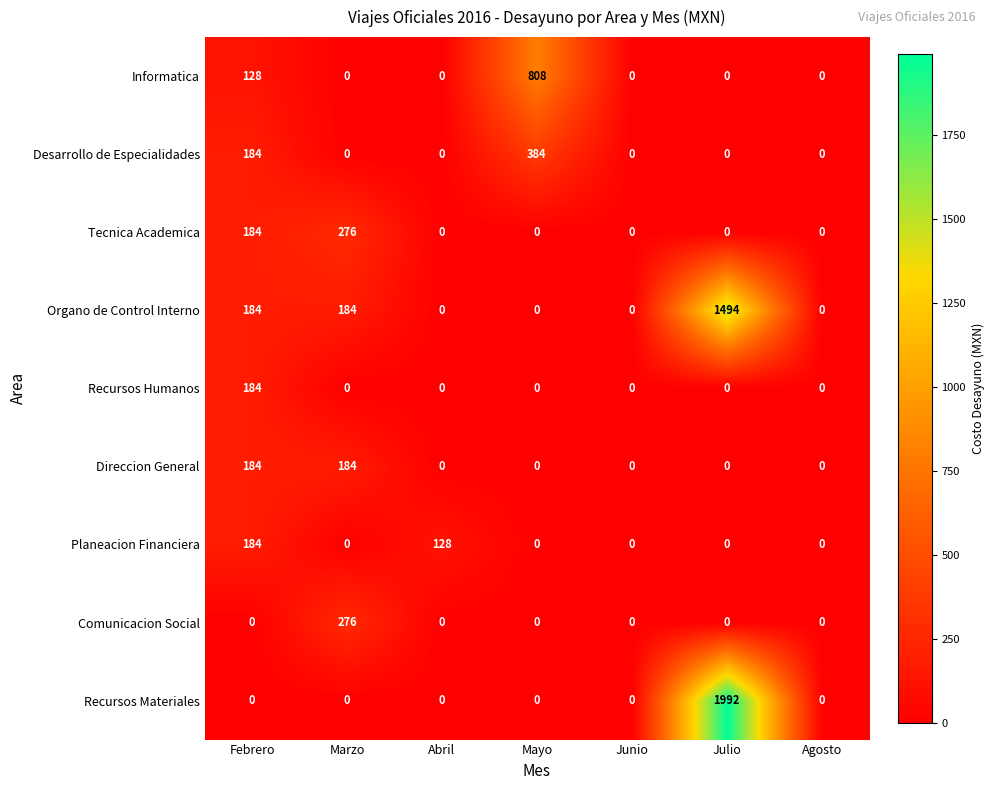

What is the maximum value shown in the chart?

1992